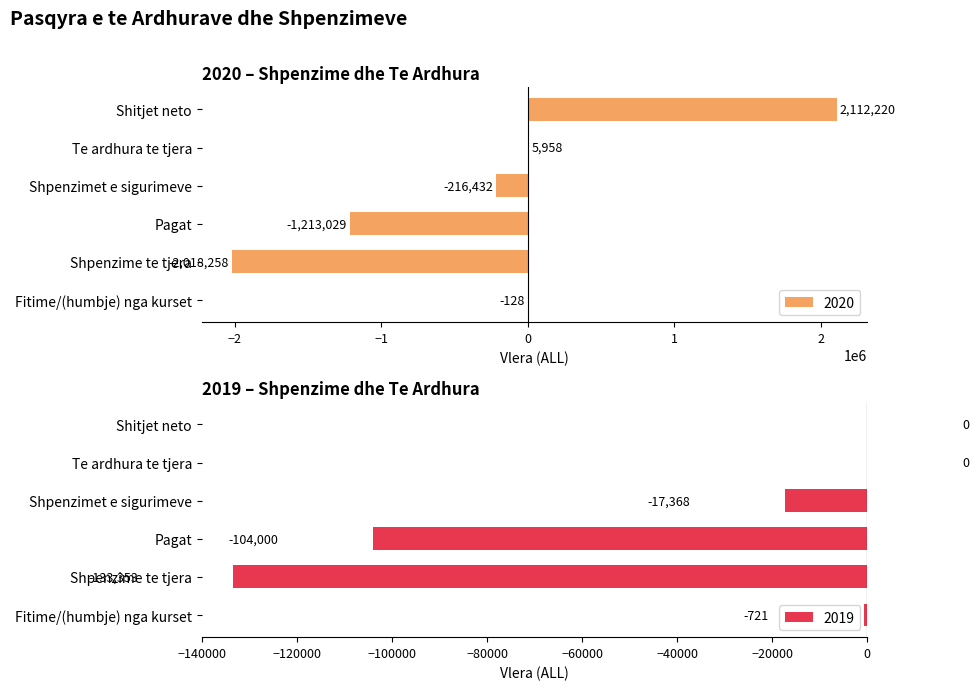

The value of 2020 at Pagat is -2043758. True or false?

False